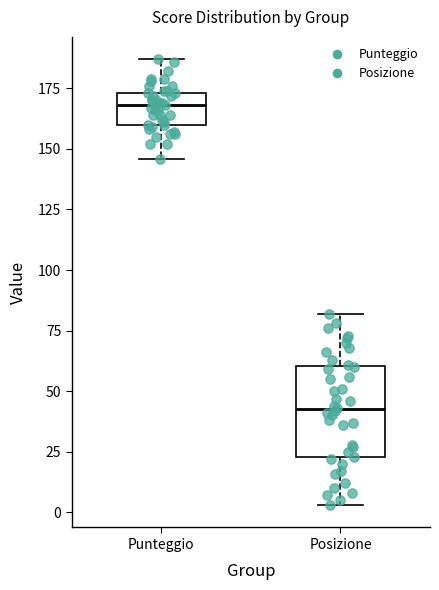

Which box's median line is the highest?

Punteggio